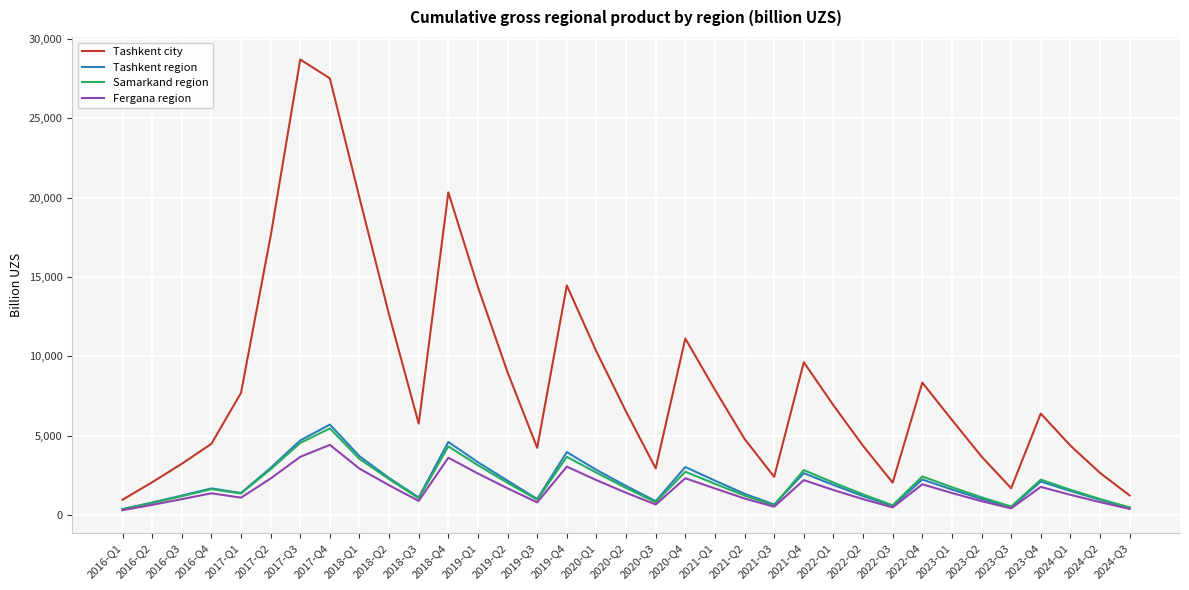

How many lines are shown in the chart?

4